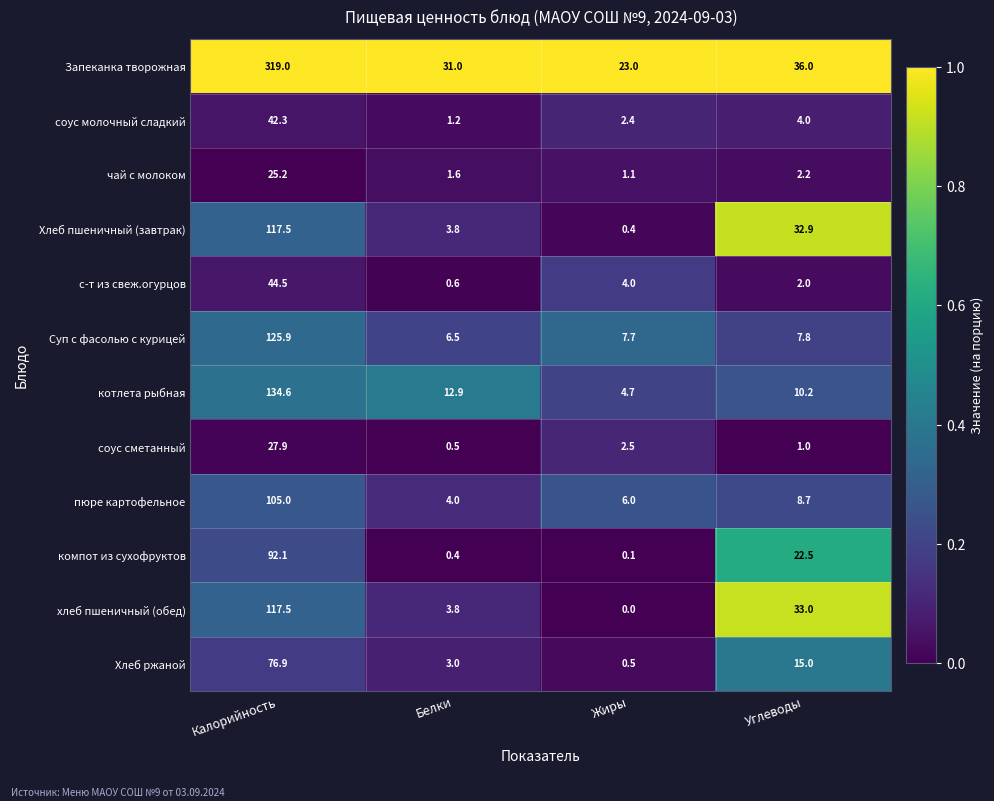

What is the minimum value for Хлеб пшеничный (завтрак)?

0.4